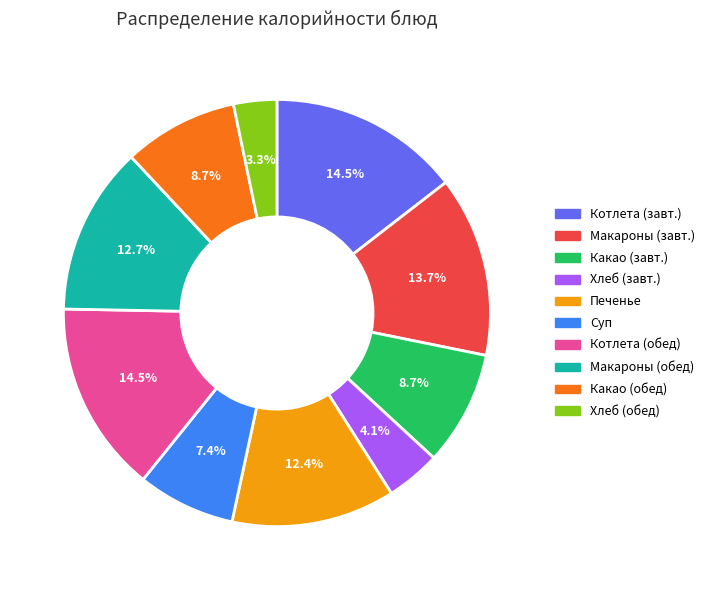

Does any single category account for the majority?

No